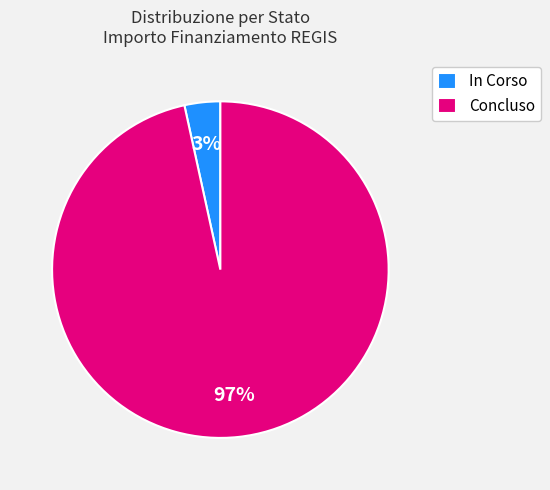

Which has a higher value, Concluso or In Corso?

Concluso